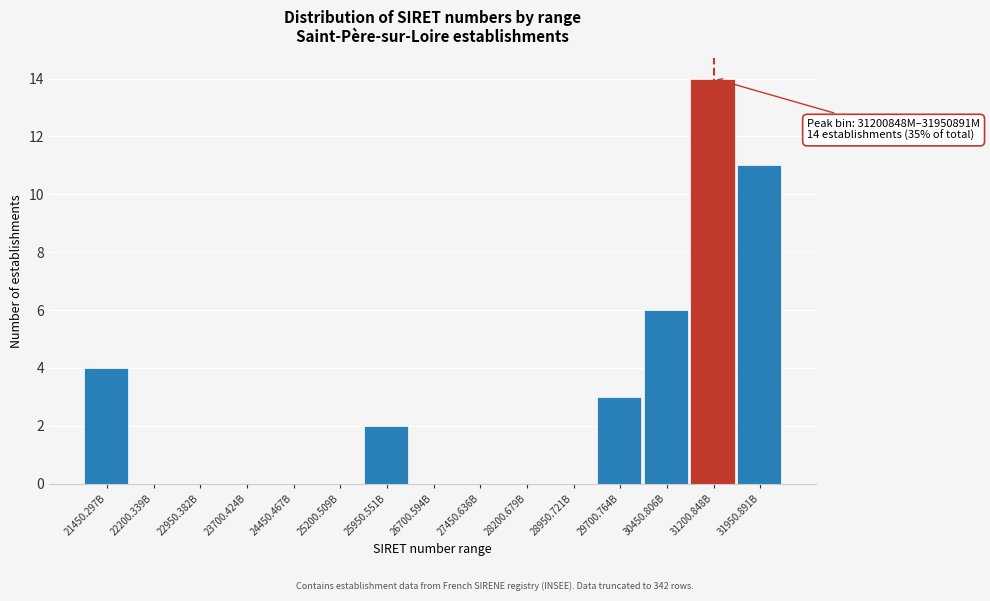

Reading right to left, extract all data points from this chart.

31950.891B=11	31200.848B=14	30450.806B=6	29700.764B=3	28950.721B=0	28200.679B=0	27450.636B=0	26700.594B=0	25950.551B=2	25200.509B=0	24450.467B=0	23700.424B=0	22950.382B=0	22200.339B=0	21450.297B=4